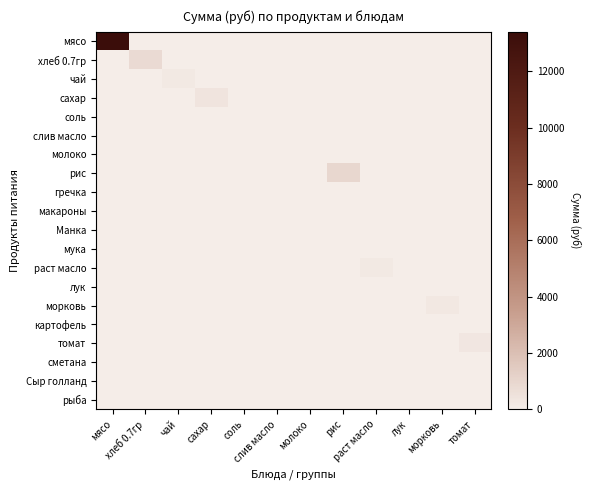

Which series has the widest spread of values?

мясо